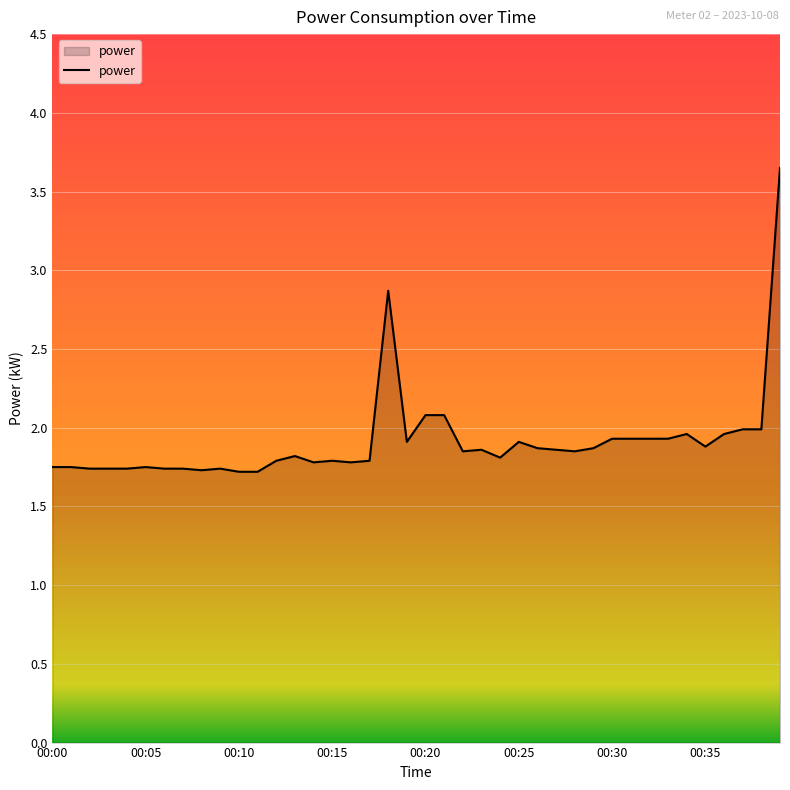

What is the minimum value shown in the chart?

1.7